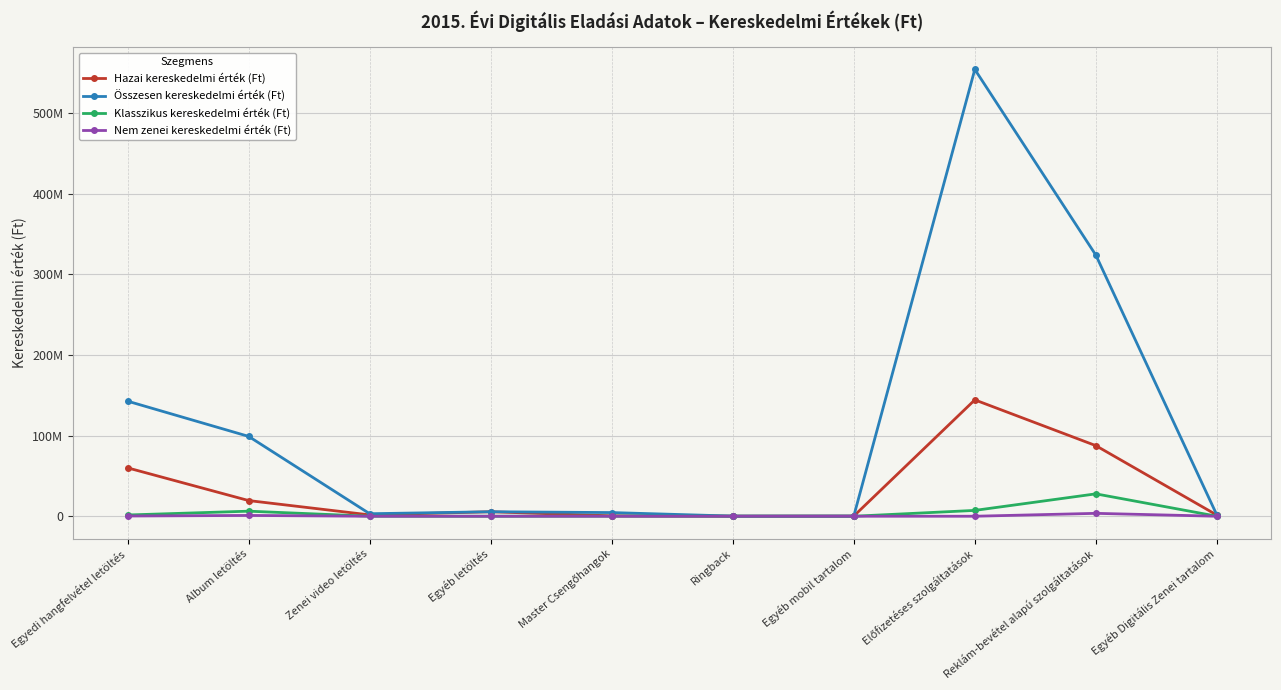

Does the chart have visible grid lines?

Yes